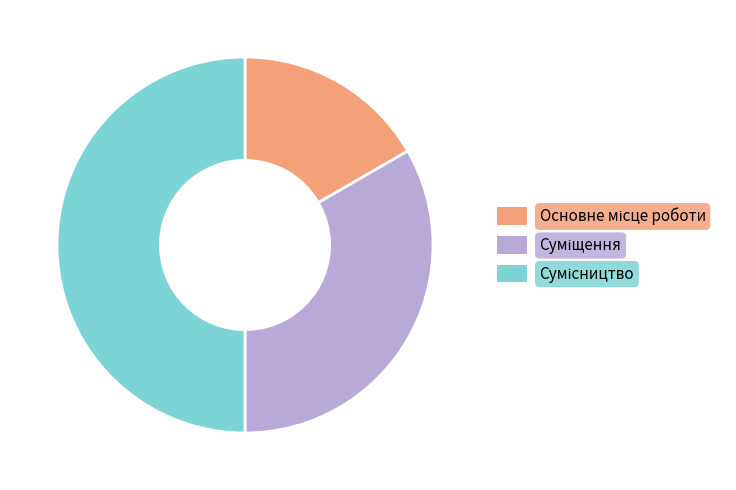

How many slices are in this pie chart?

3